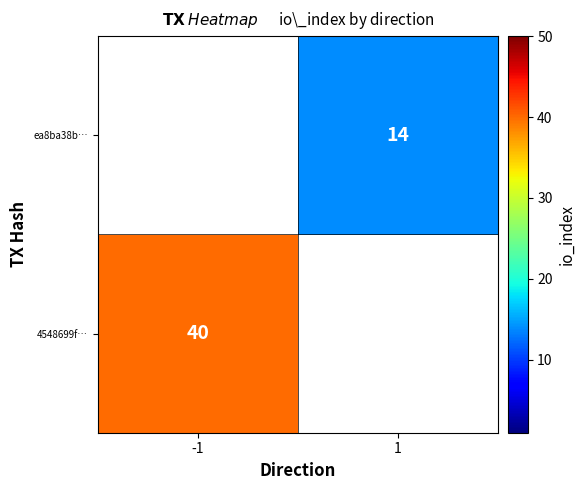

True or false: ea8ba38b… has a value of 19 at 1.

False